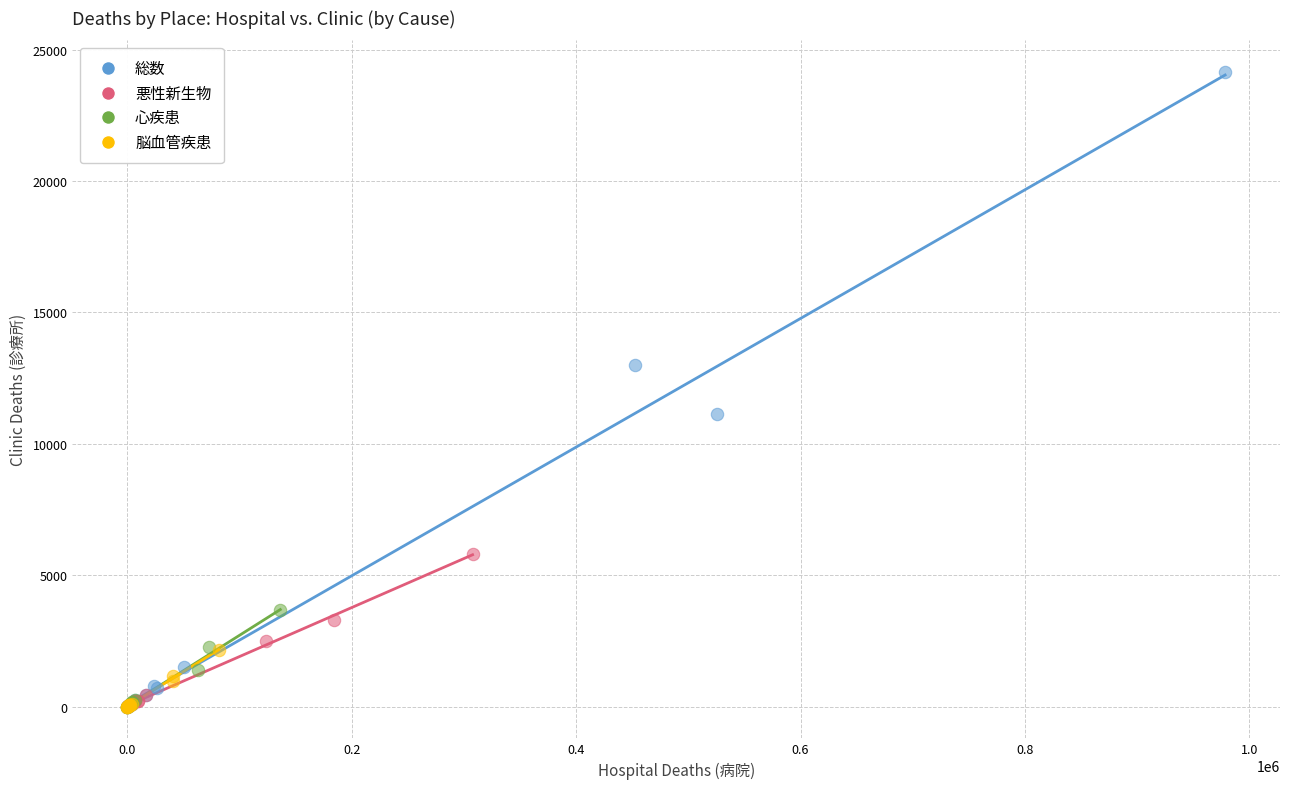

What are all the series names shown in the legend?

総数, 悪性新生物, 心疾患, 脳血管疾患